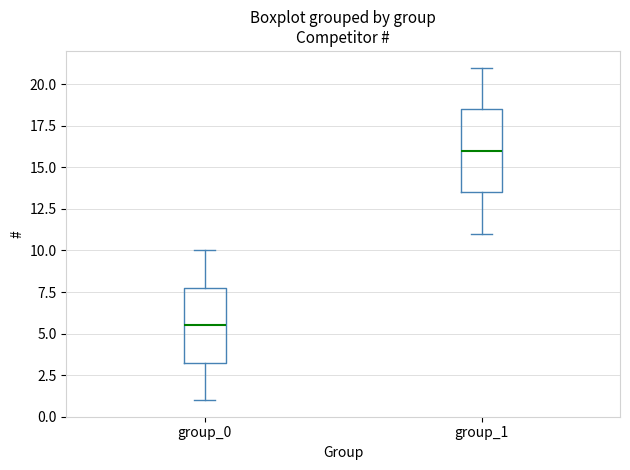

Reading left to right, transcribe this box plot: for each box, give where its median line is, the range the box spans, and where its two whiskers end, as read against the y-axis. The values are not printed on the chart, so give them approximately, as read against the axis.

group_0: median 5.5, box 3.5 to 8.0, whiskers 1.0 to 10.0
group_1: median 16.0, box 13.5 to 18.5, whiskers 11.0 to 21.0